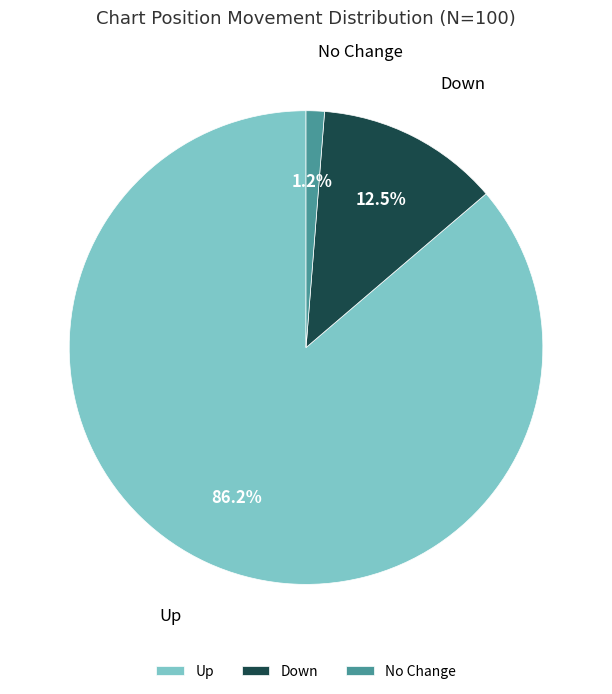

Do Up and Down together represent more than half of the pie?

Yes